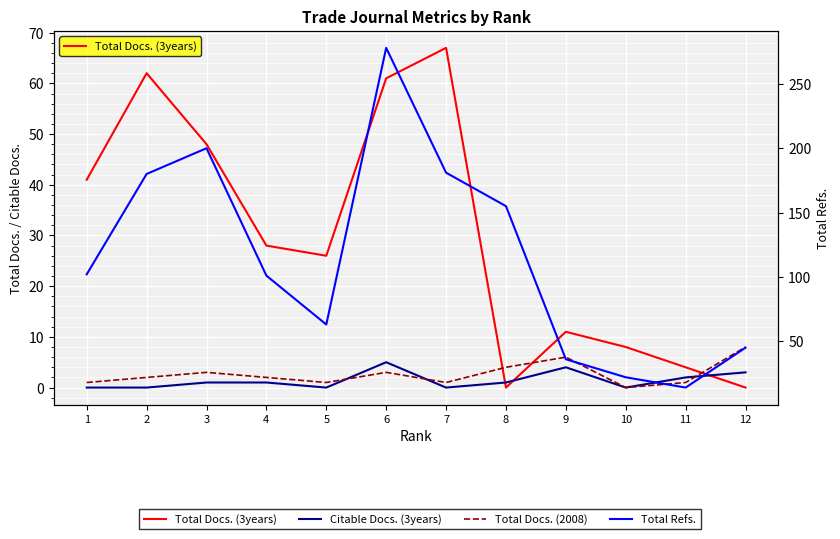

Where does the Citable Docs. (3years) series first go above 1?

6